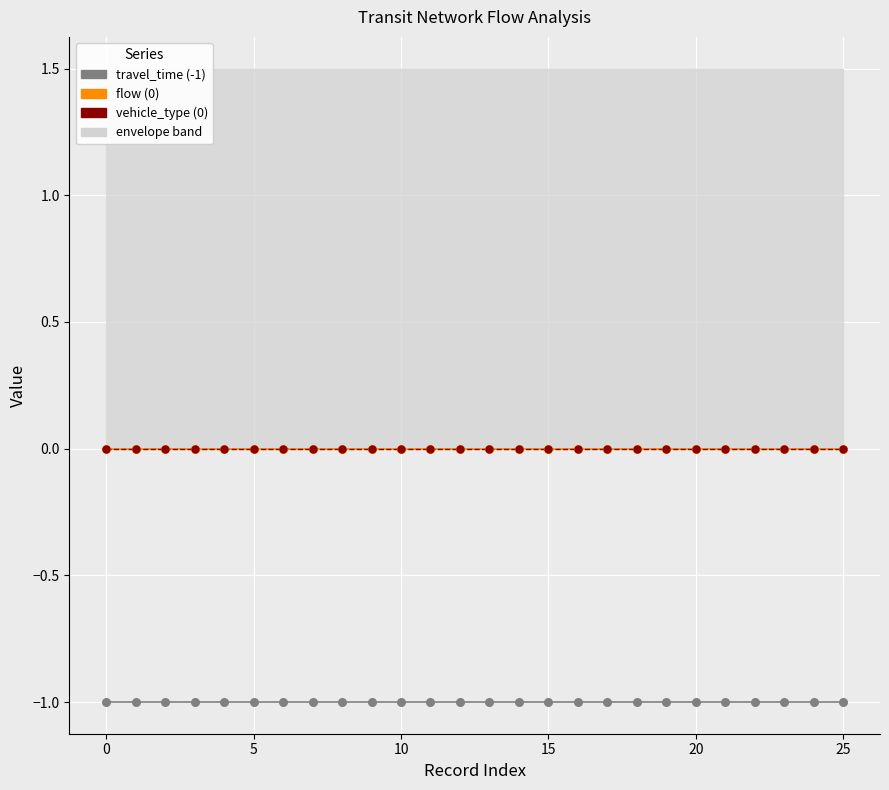

Which series contains the lowest Y value?

travel_time